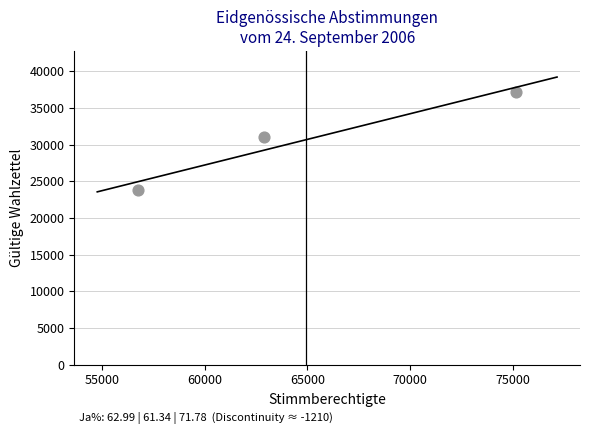

What Y value in the scatter plot is closest to 30480?

31070